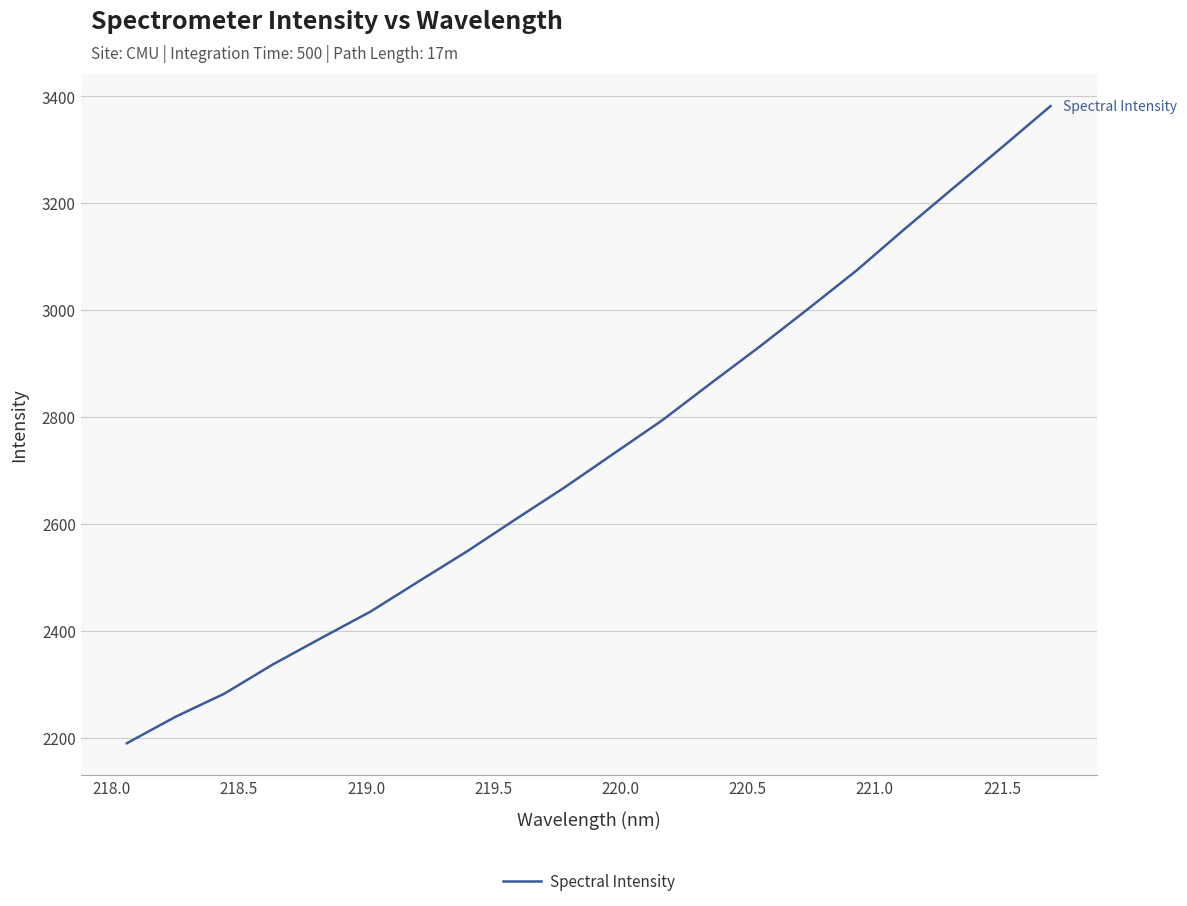

What is the difference between the maximum and minimum values?

1192.1